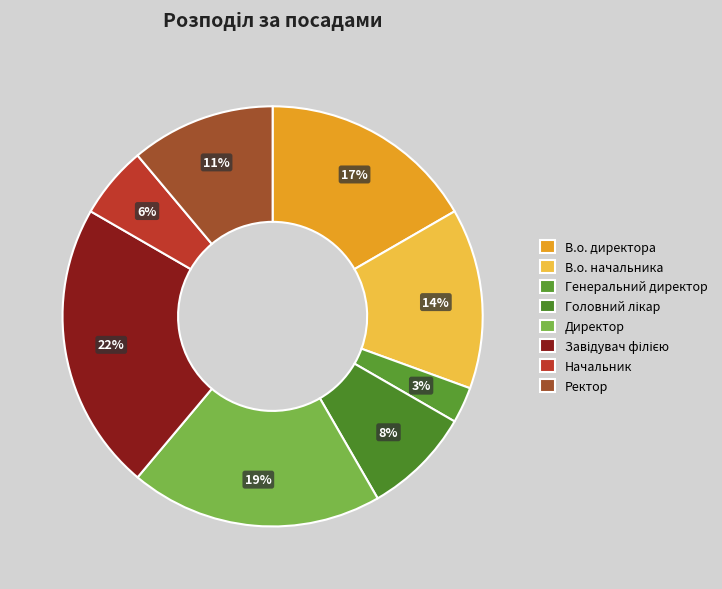

To the nearest percent, what percentage of the pie is В.о. начальника?

14%